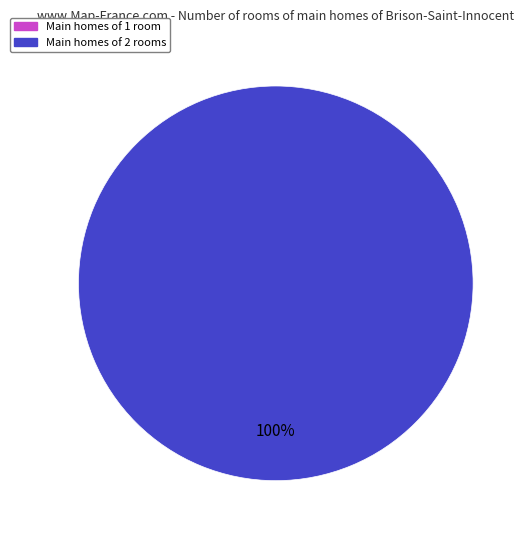

Is it true that io_index=0 is 1% of the pie?

False